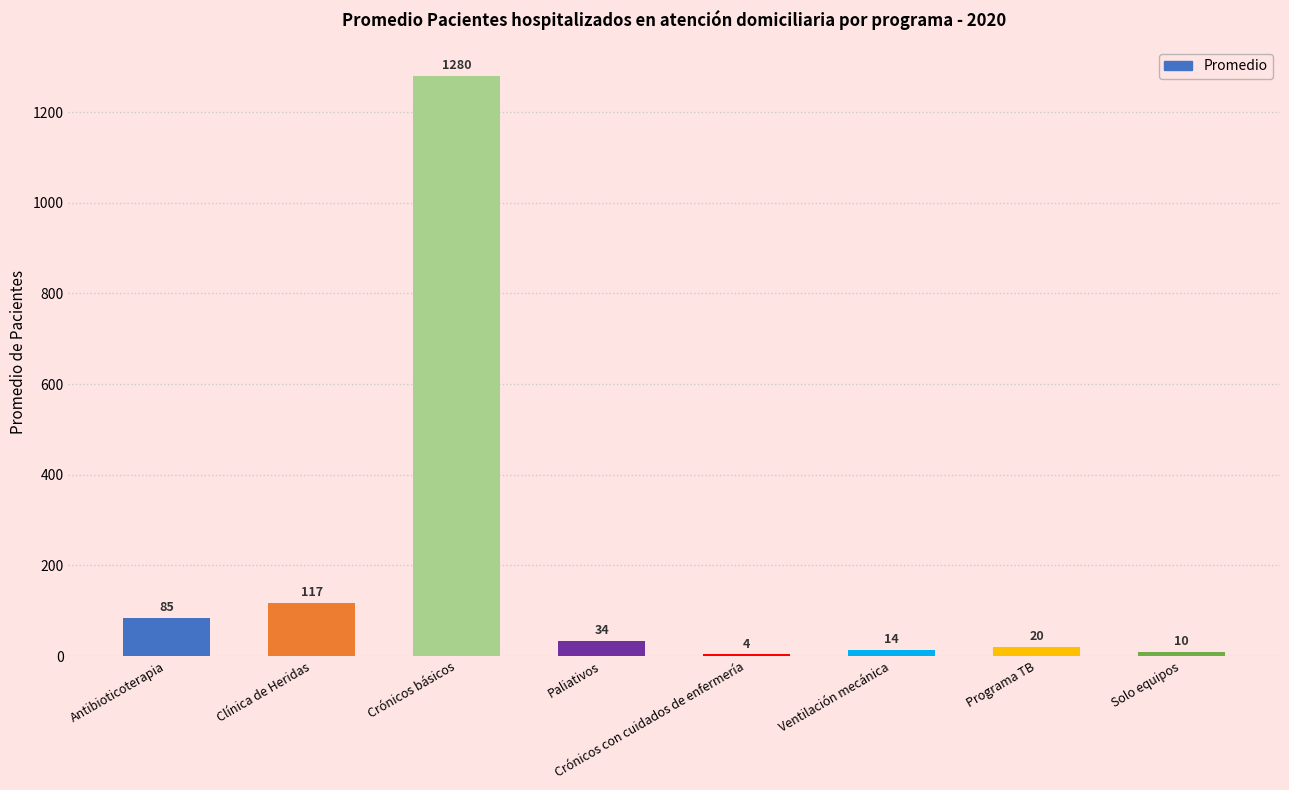

Count the number of categories in the chart.

8